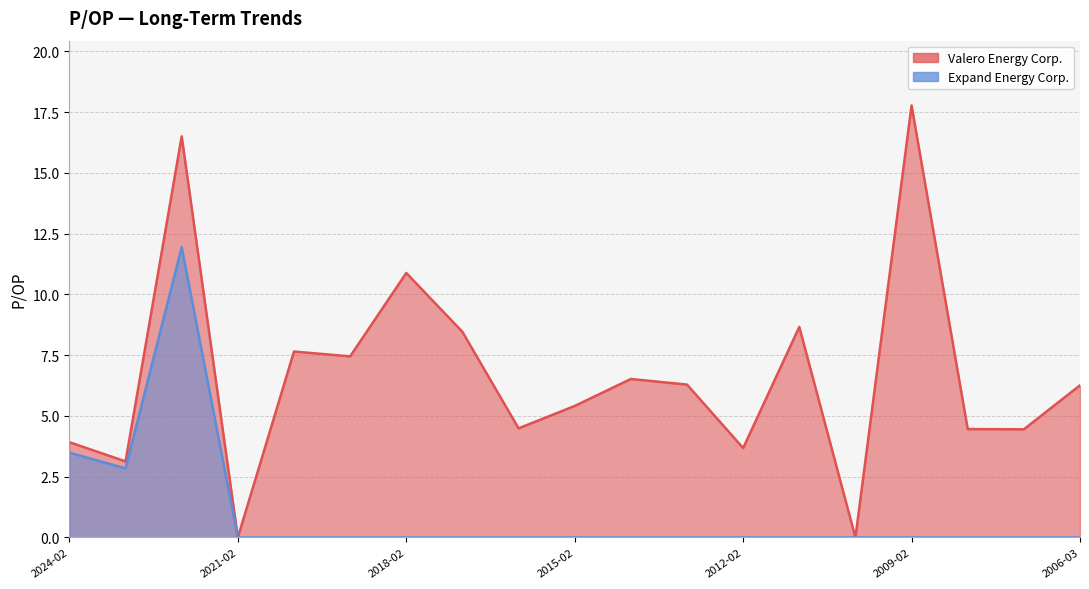

At which category does Valero Energy Corp. reach its first local valley?

2023-02-23